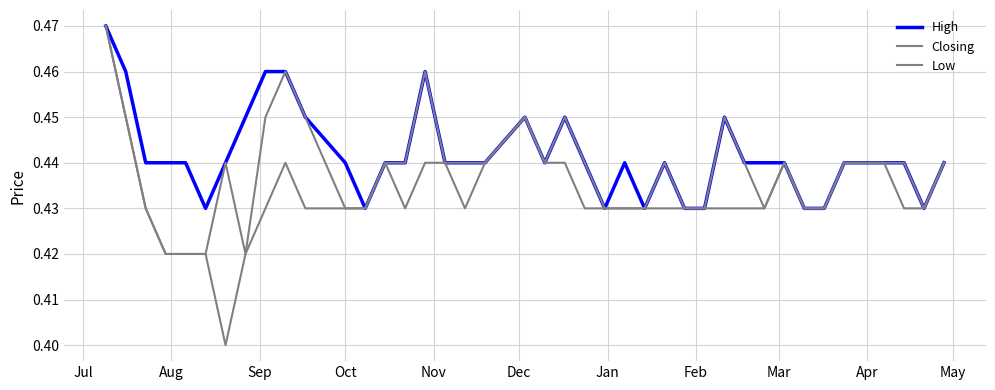

What is the highest value of the High series?

0.5